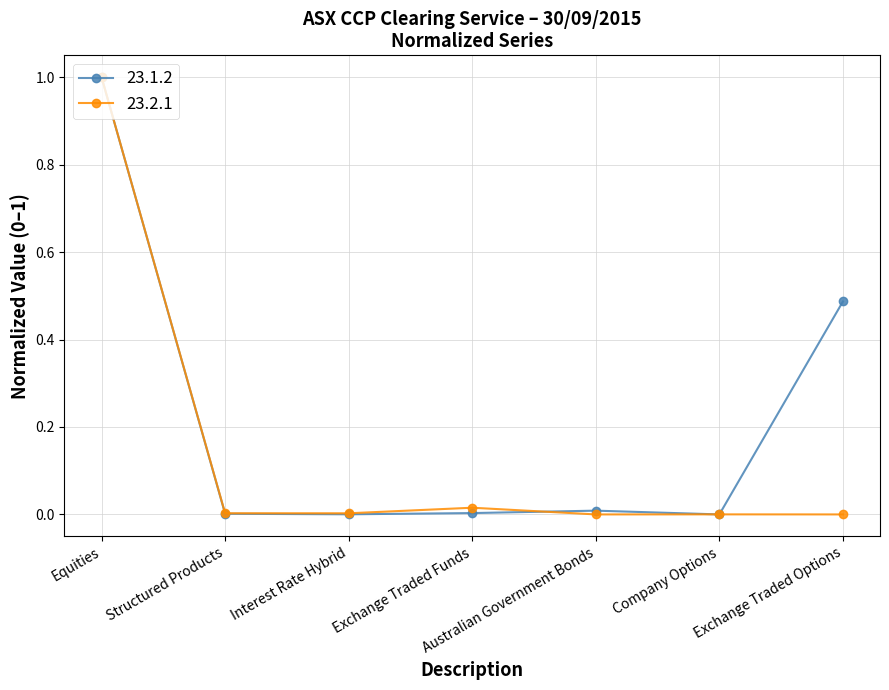

Which series has the largest total across all categories?

23.1.2